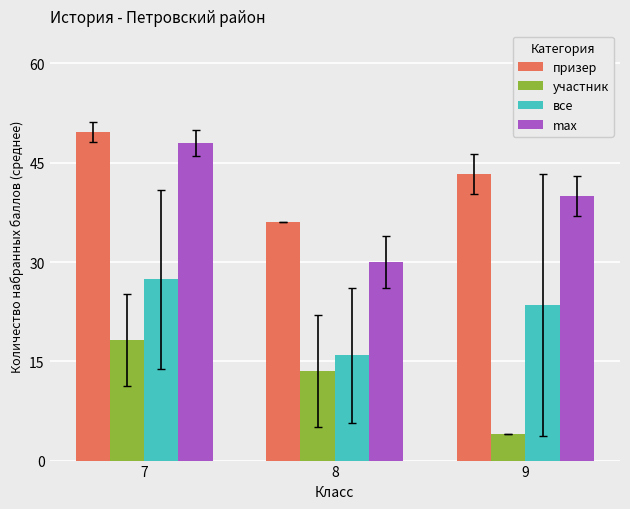

How many bars are there in each group?

4